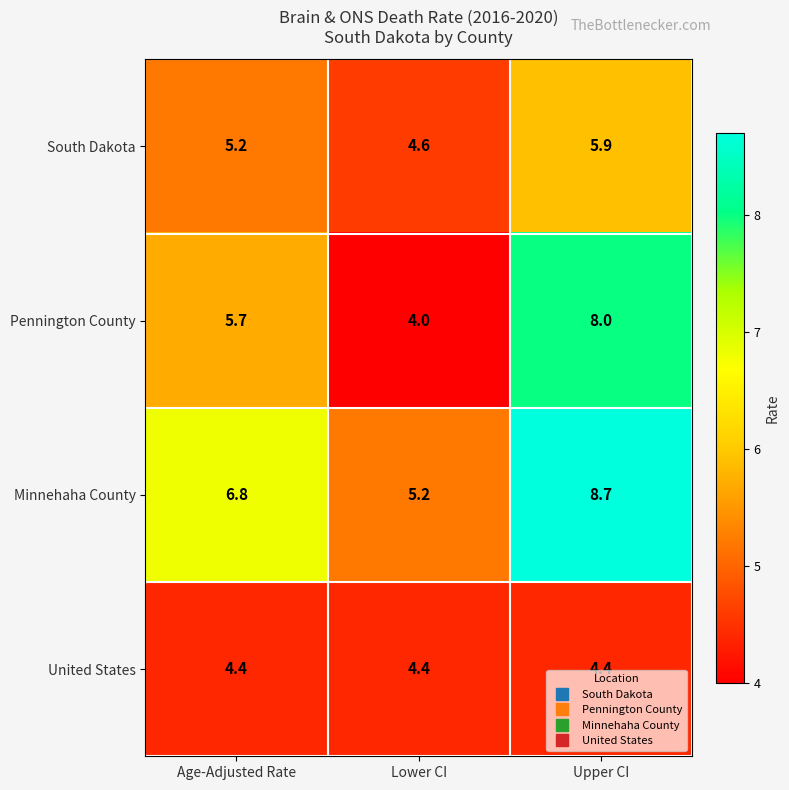

Which series has the largest total across all categories?

Minnehaha County